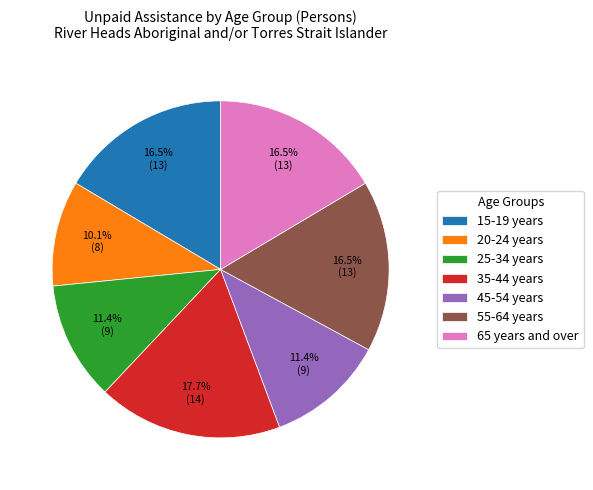

Is the sum of 20-24 years and 45-54 years greater than half?

No